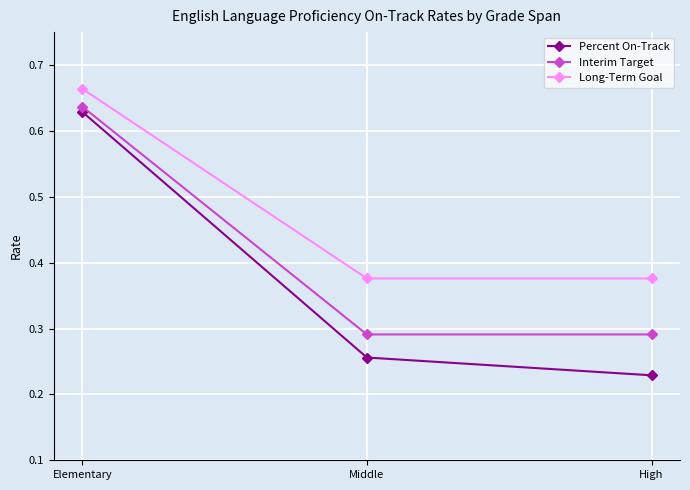

Which label corresponds to the smallest value in the chart?

High